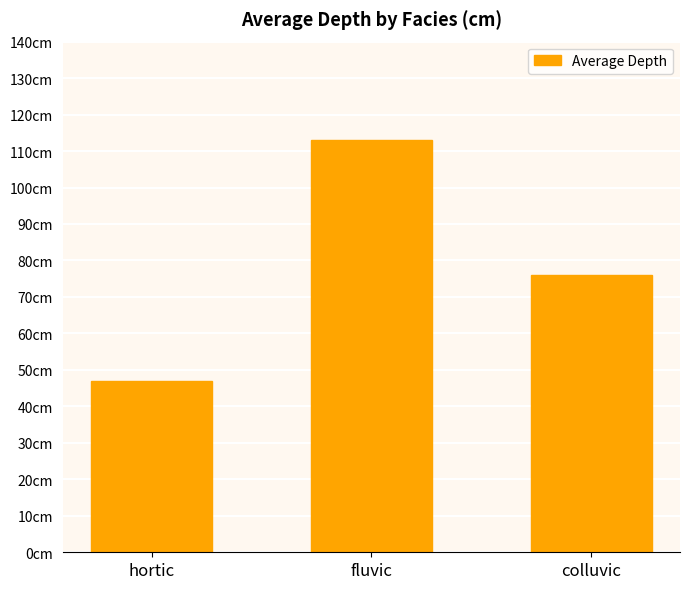

Approximately how many times larger is the value at colluvic compared to fluvic?

0.7